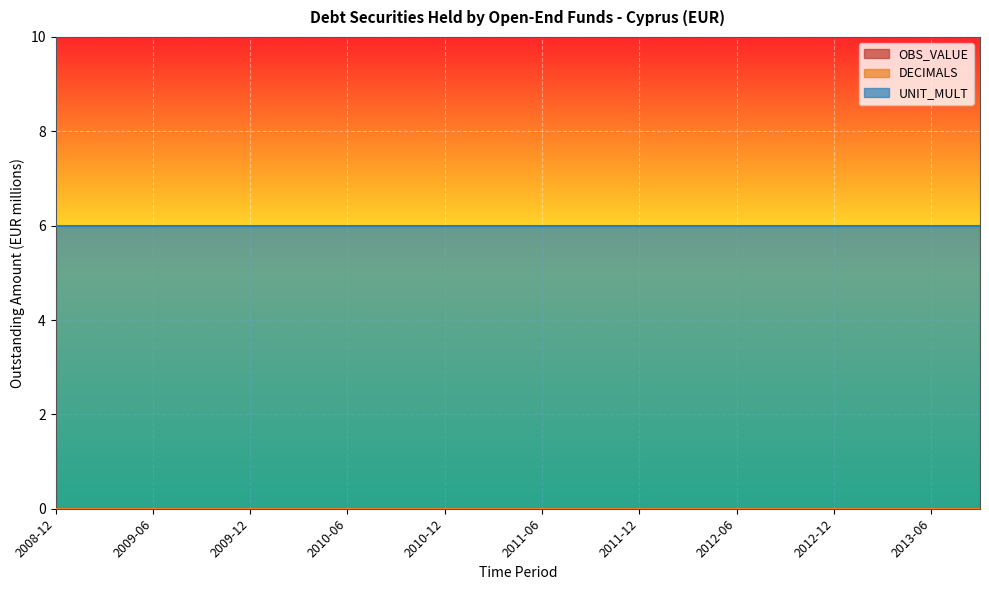

Is it true that DECIMALS equals 0 at 2009-12?

True